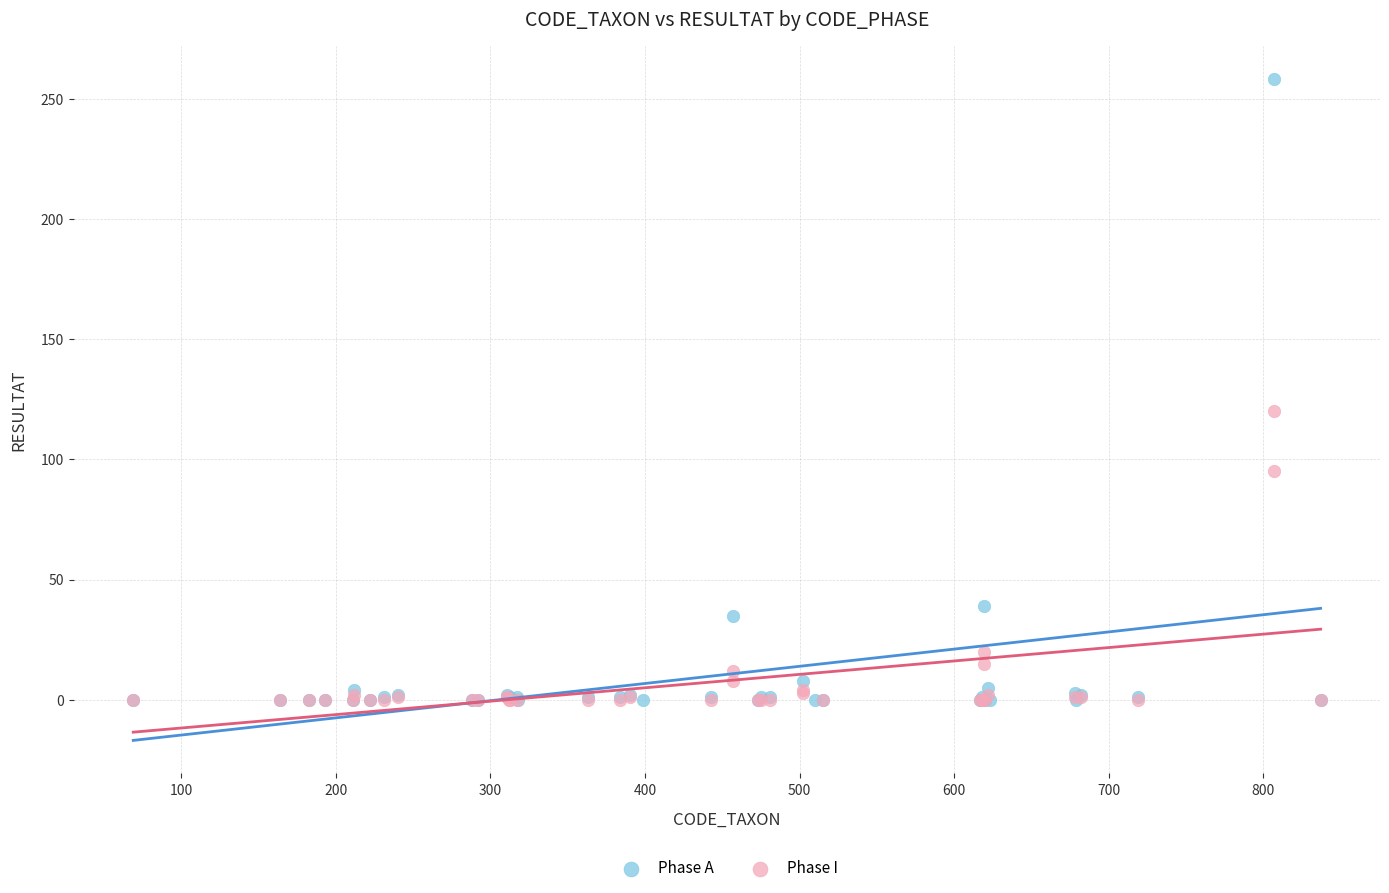

Which series contains the highest Y value?

Phase A